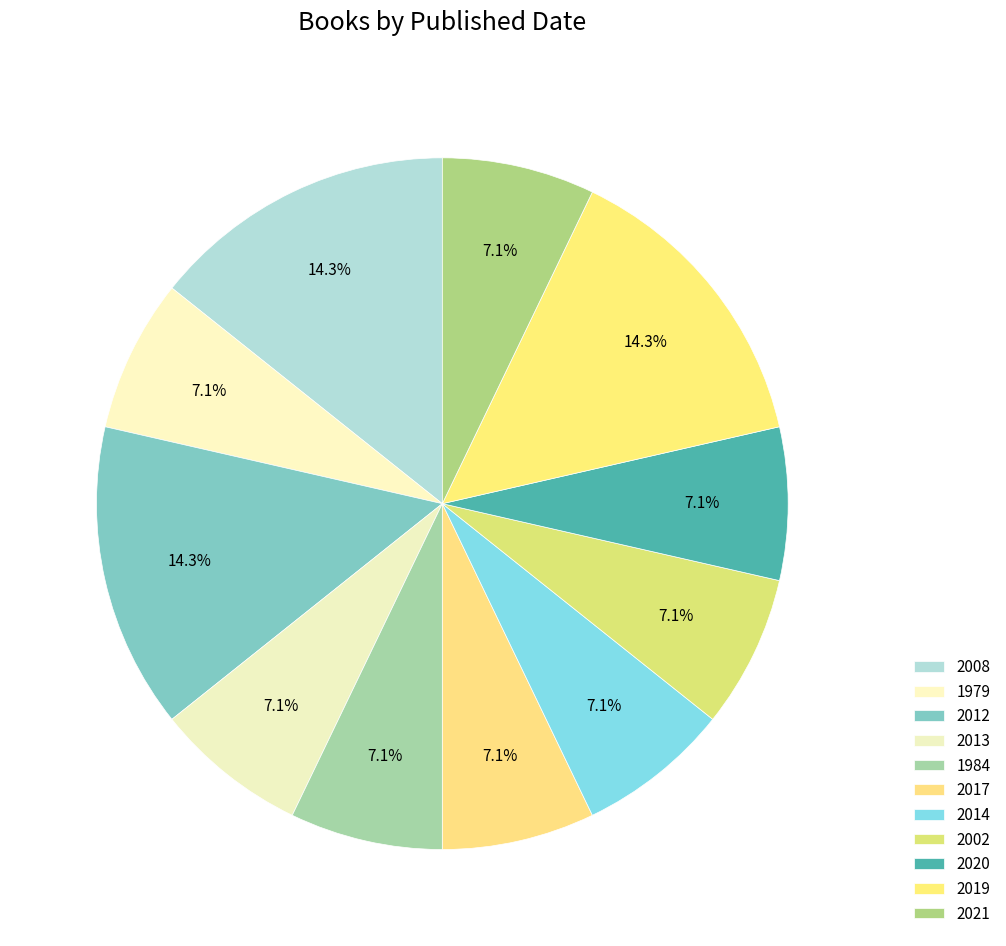

True or false: 1979 accounts for 16% of the total.

False